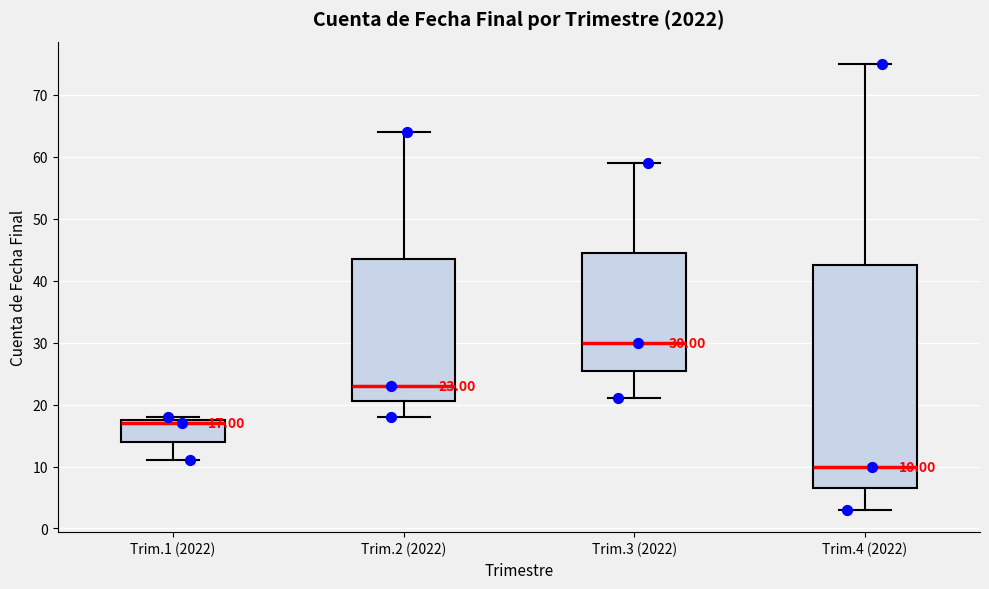

Which box is the tallest, from its lower edge to its upper edge?

Trim.4 (2022)